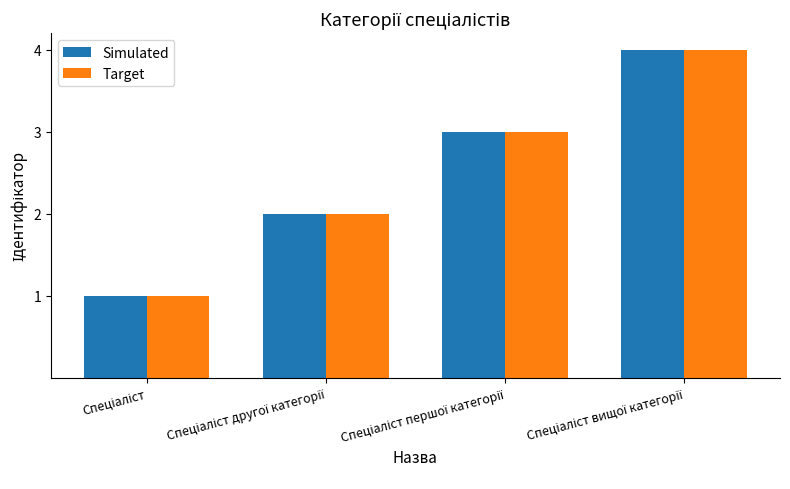

What is the maximum value for Target?

4